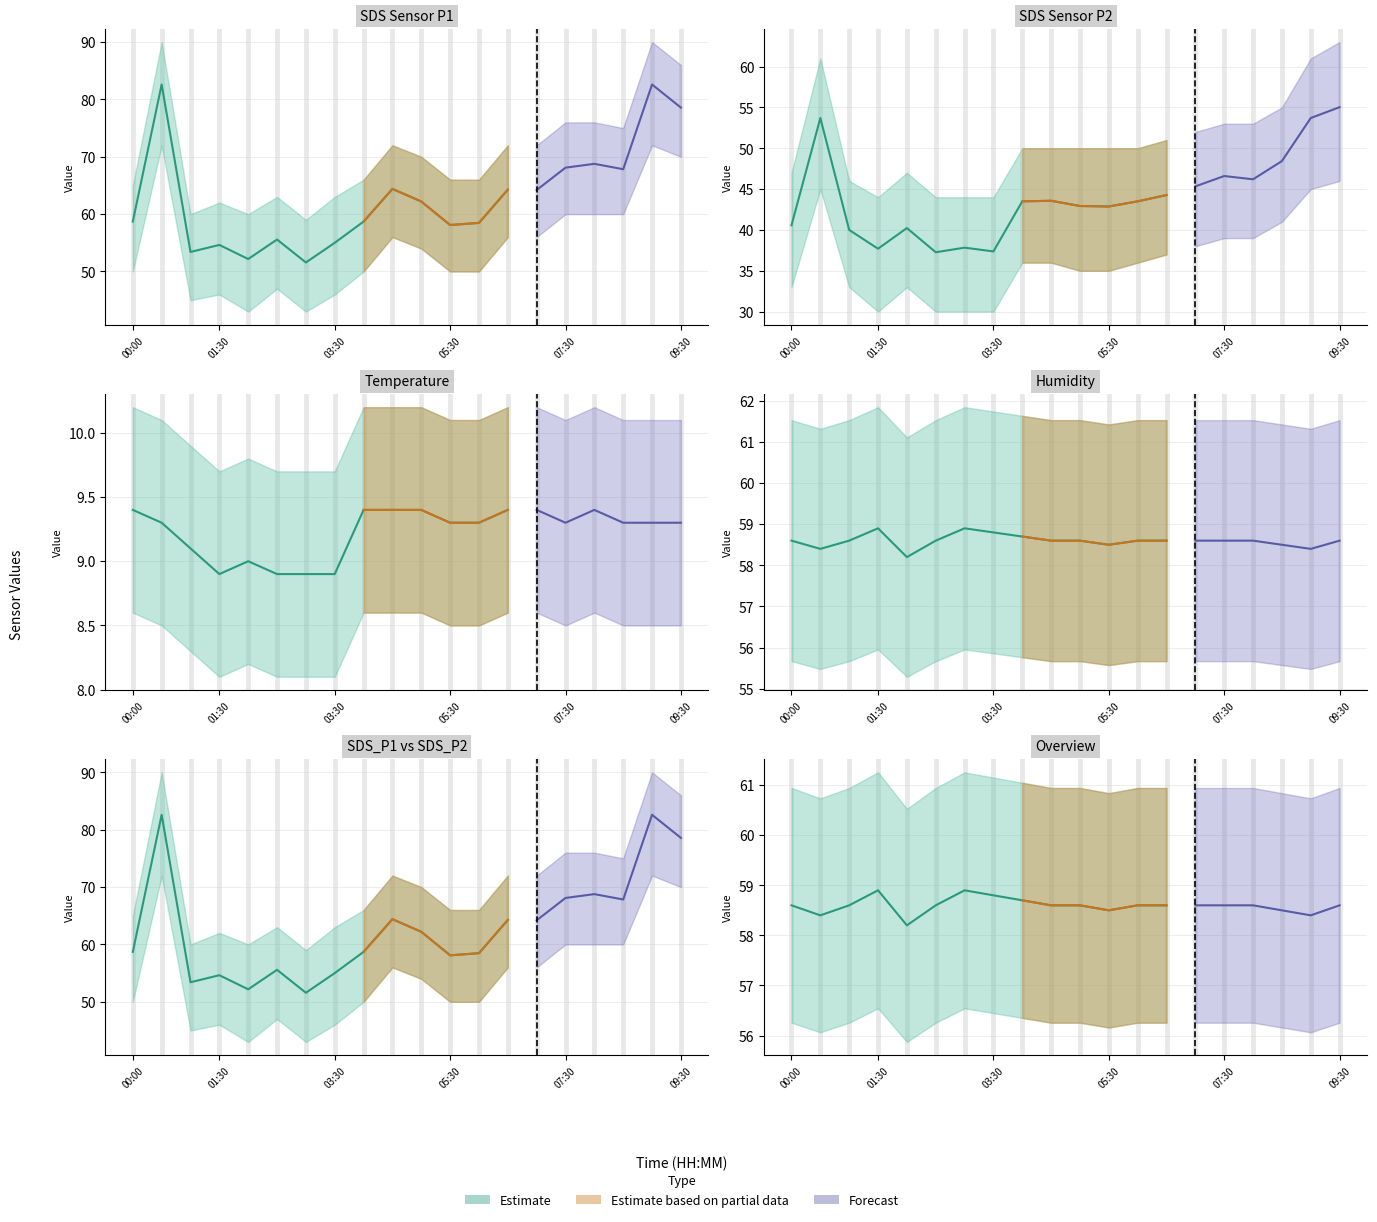

What is the lowest value of the Humidity series?

58.2